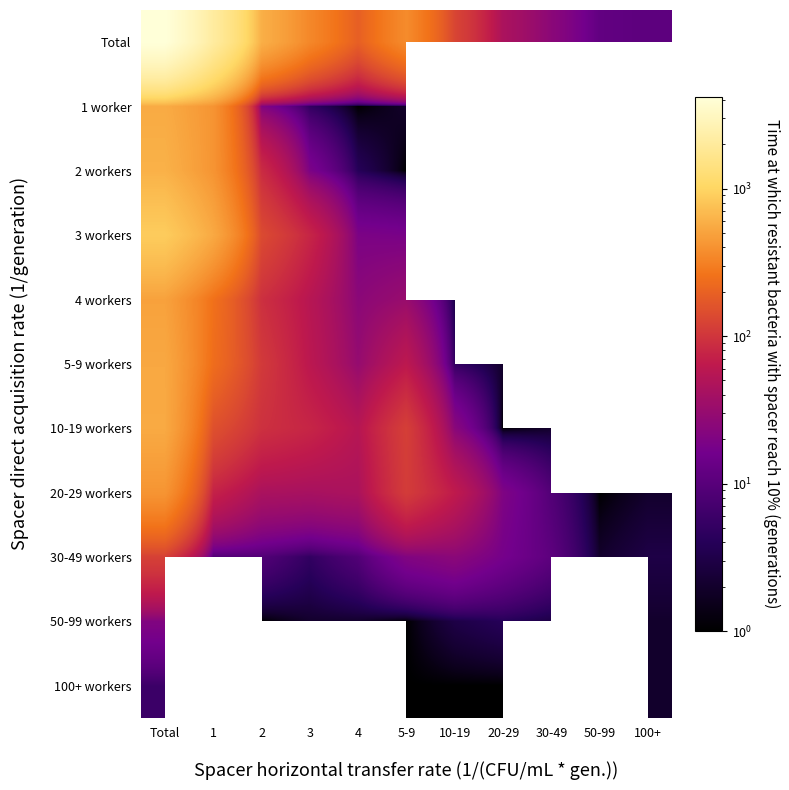

Which has a higher value, 2 or 30-49?

2